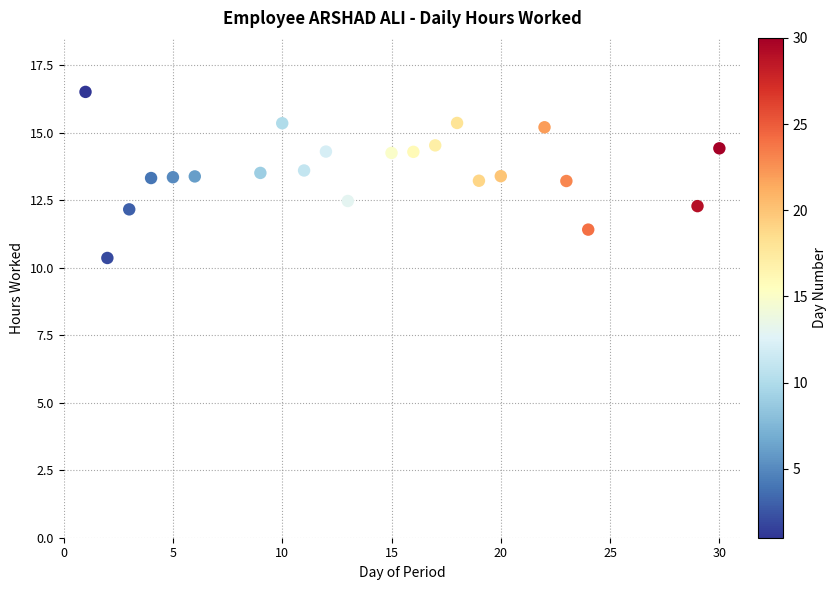

What is the range of X values (max minus min)?

29.0